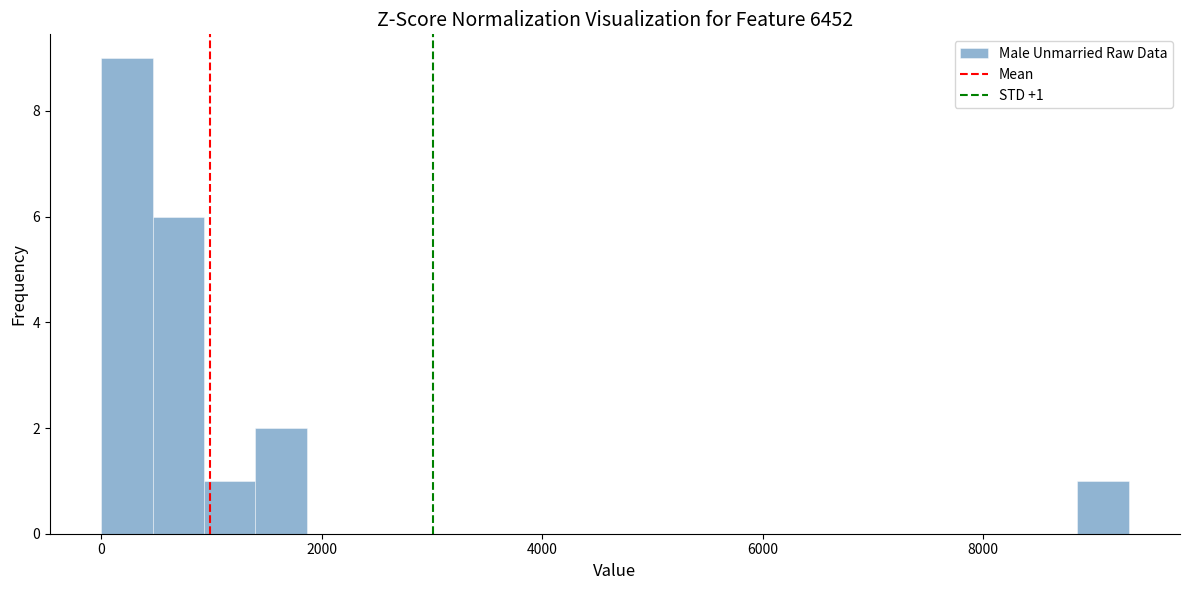

Read against the x-axis, roughly where is the centre of the tallest bar?

200